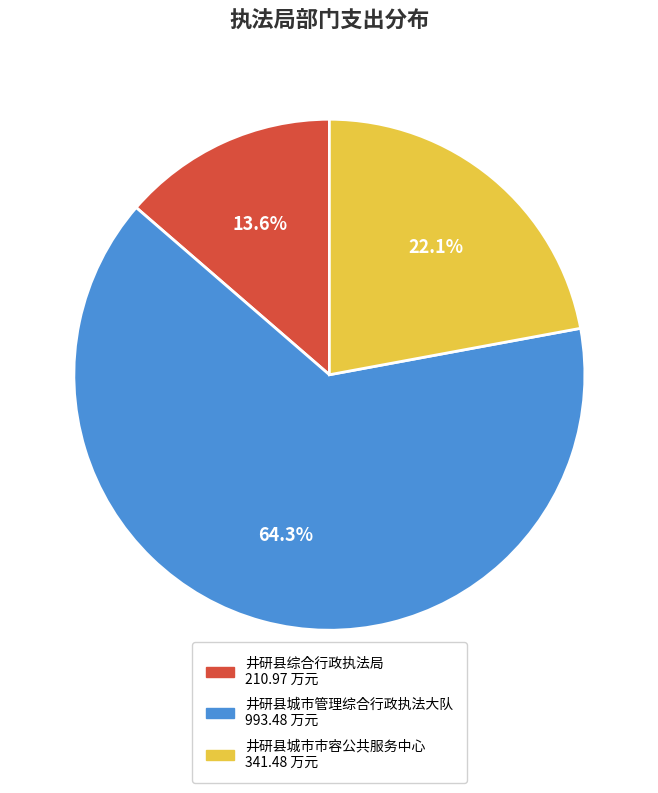

Does 井研县城市管理综合行政执法大队 represent more than half of the total?

Yes